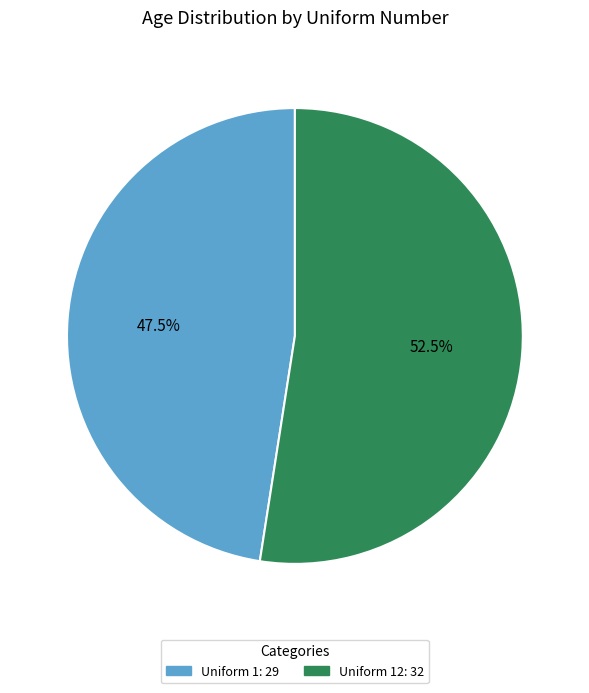

Does any single category account for the majority?

Yes